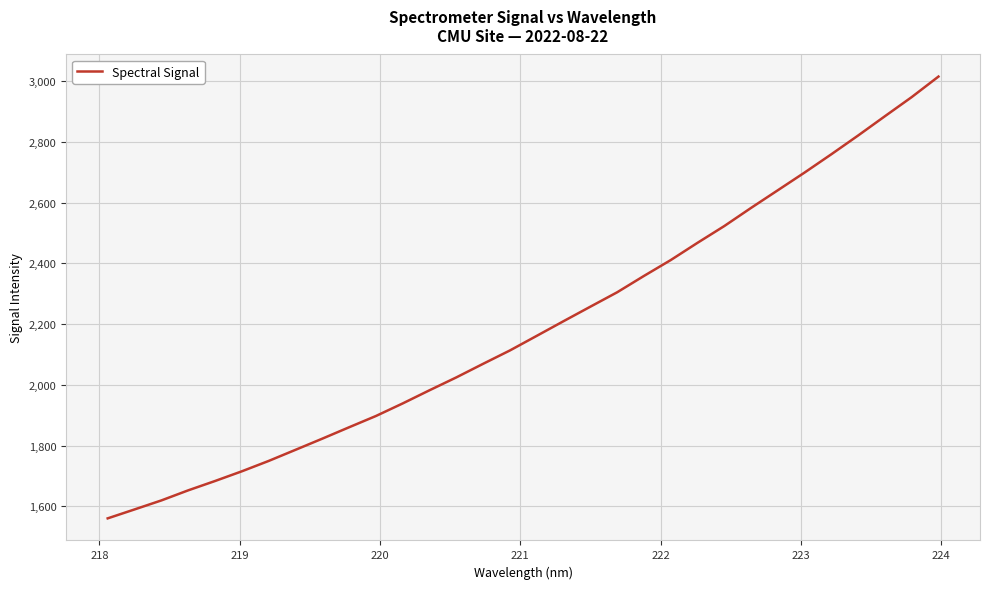

What is the maximum value shown in the chart?

3015.0